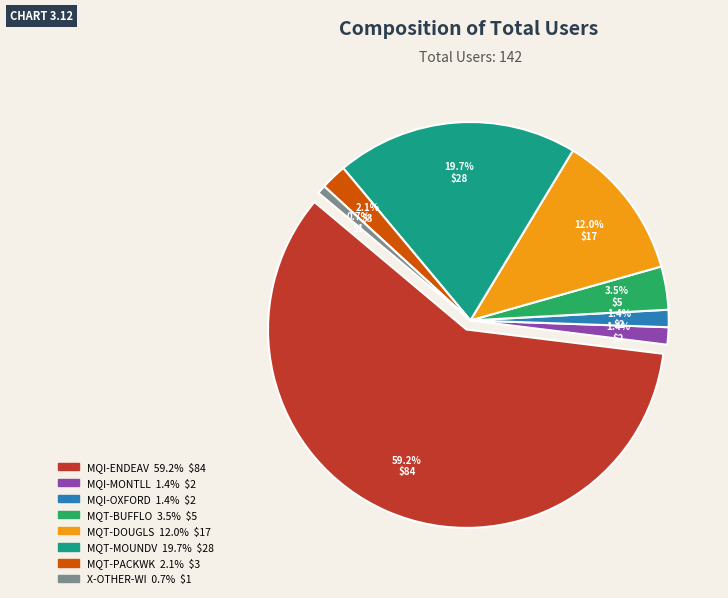

Rank the categories by value from lowest to highest.

X-OTHER-WI, MQI-MONTLL, MQI-OXFORD, MQT-PACKWK, MQT-BUFFLO, MQT-DOUGLS, MQT-MOUNDV, MQI-ENDEAV